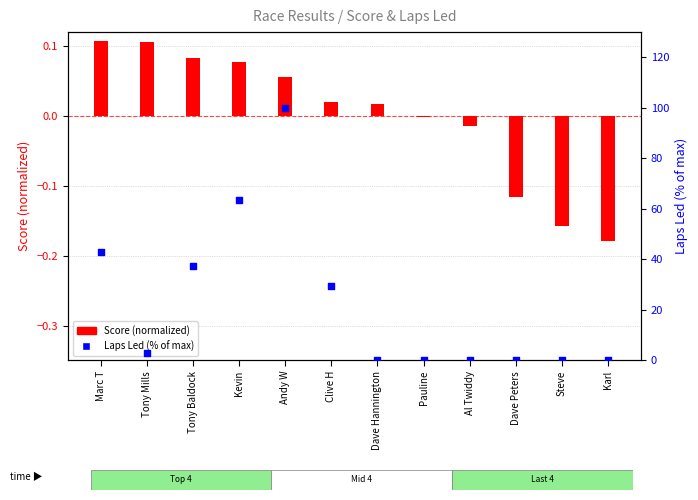

What is the change in value from Tony Mills to Al Twiddy?

-2.9